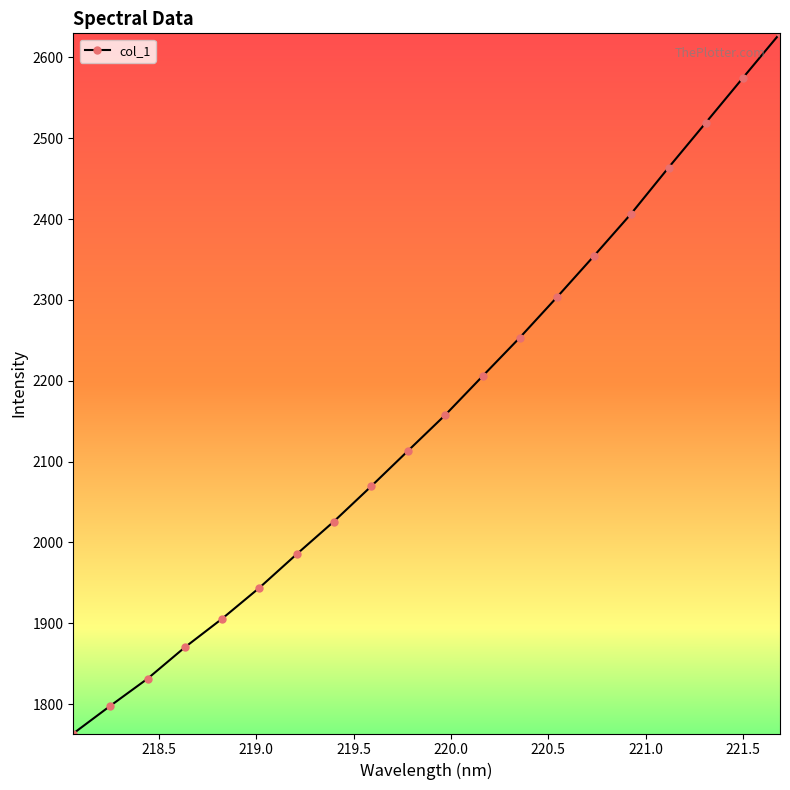

What is the difference between the second highest and minimum values?

810.8